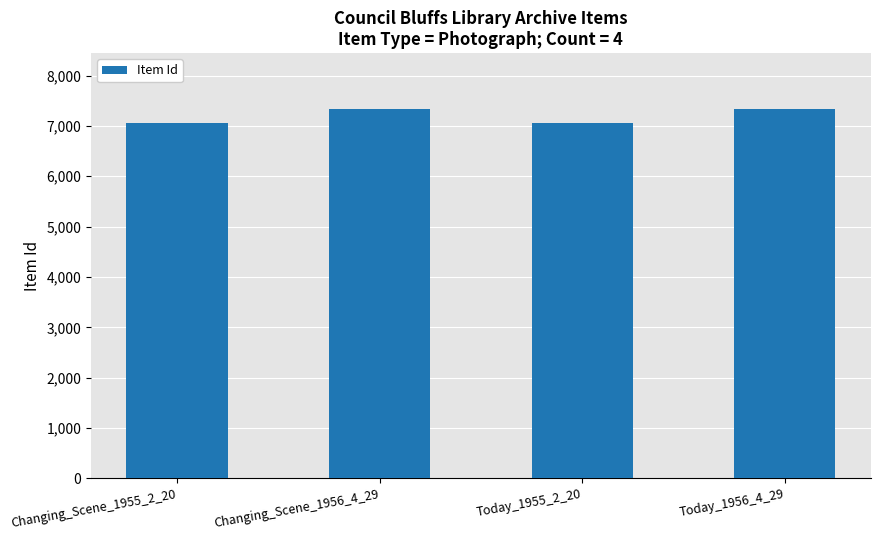

What is the smallest value displayed?

7061